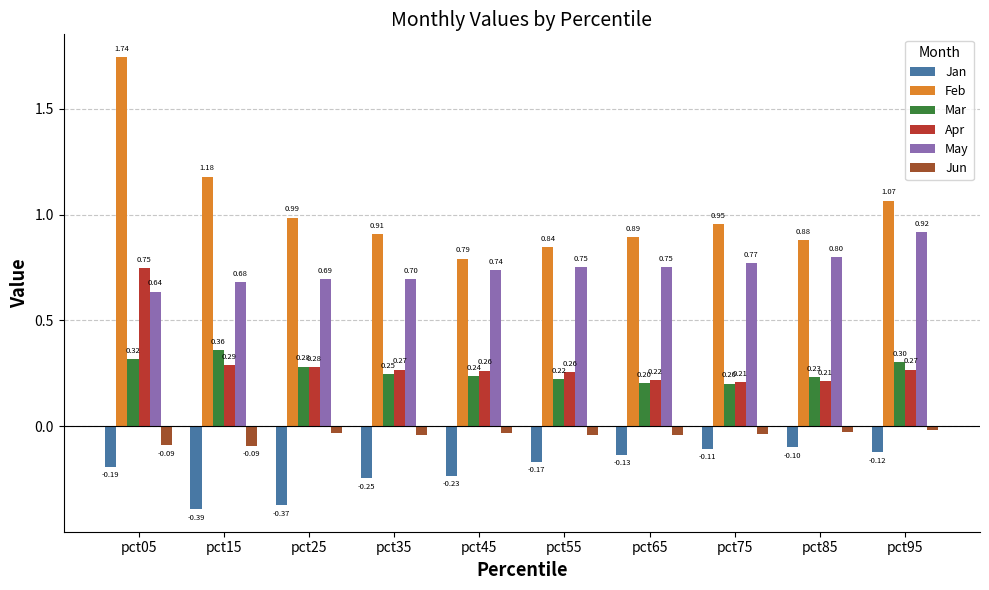

How many bars are there in each group?

6